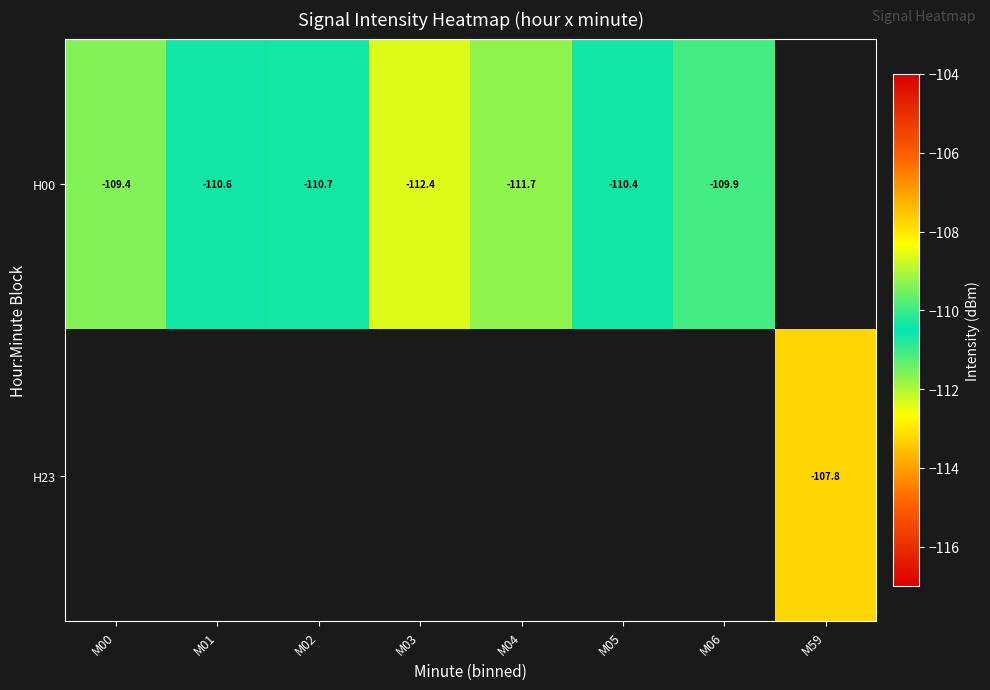

Is the value of H00 at M06 greater than the value of H23 at M59?

No